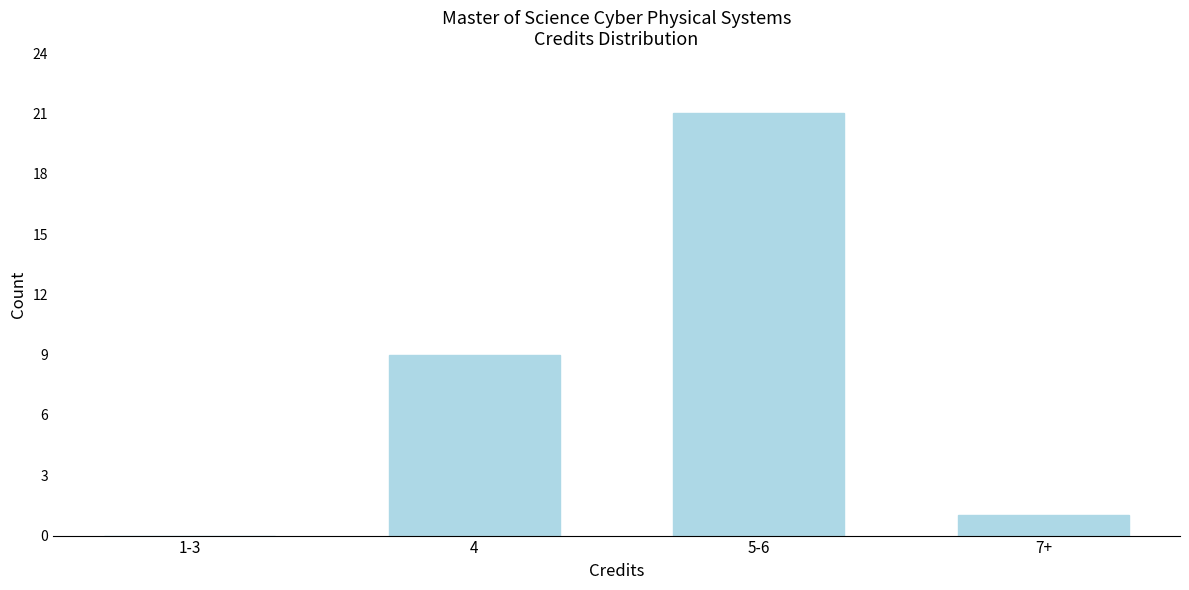

Reading right to left, what are all the values shown in this chart?

7+=1	5-6=21	4=9	1-3=0